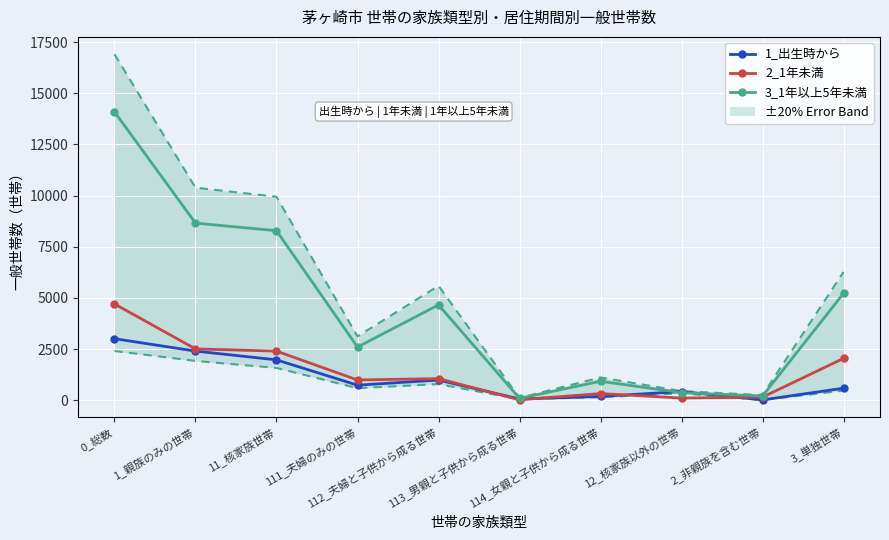

Where does the 2_1年未満 series first go above 1058?

0_総数